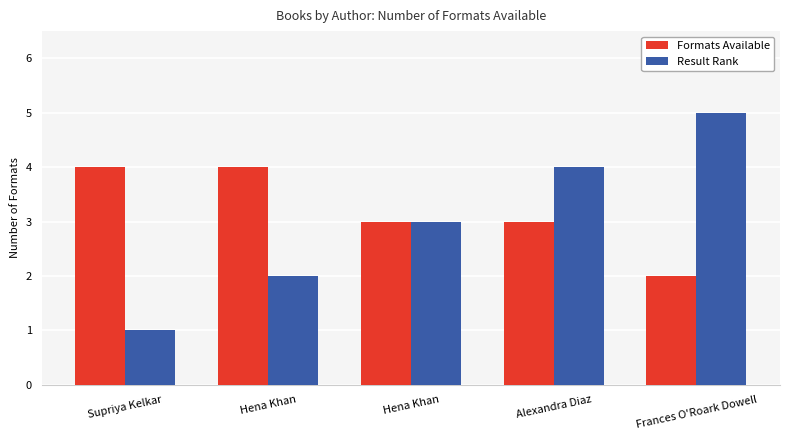

Where is Formats Available nearest to the value 3?

Hena Khan